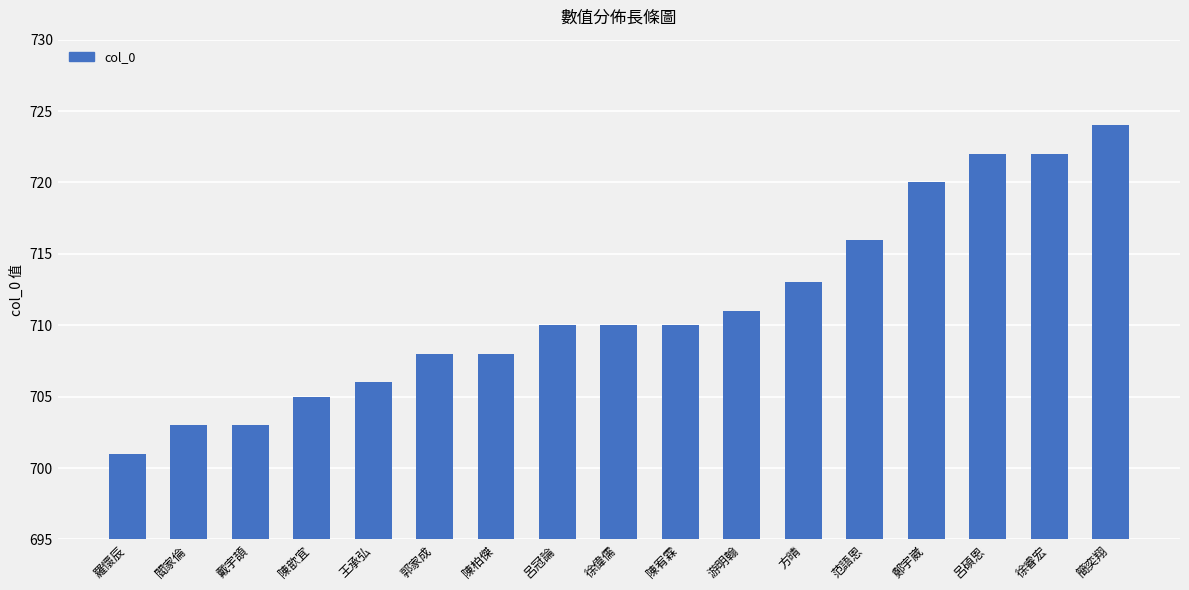

What is the minimum value shown in the chart?

701